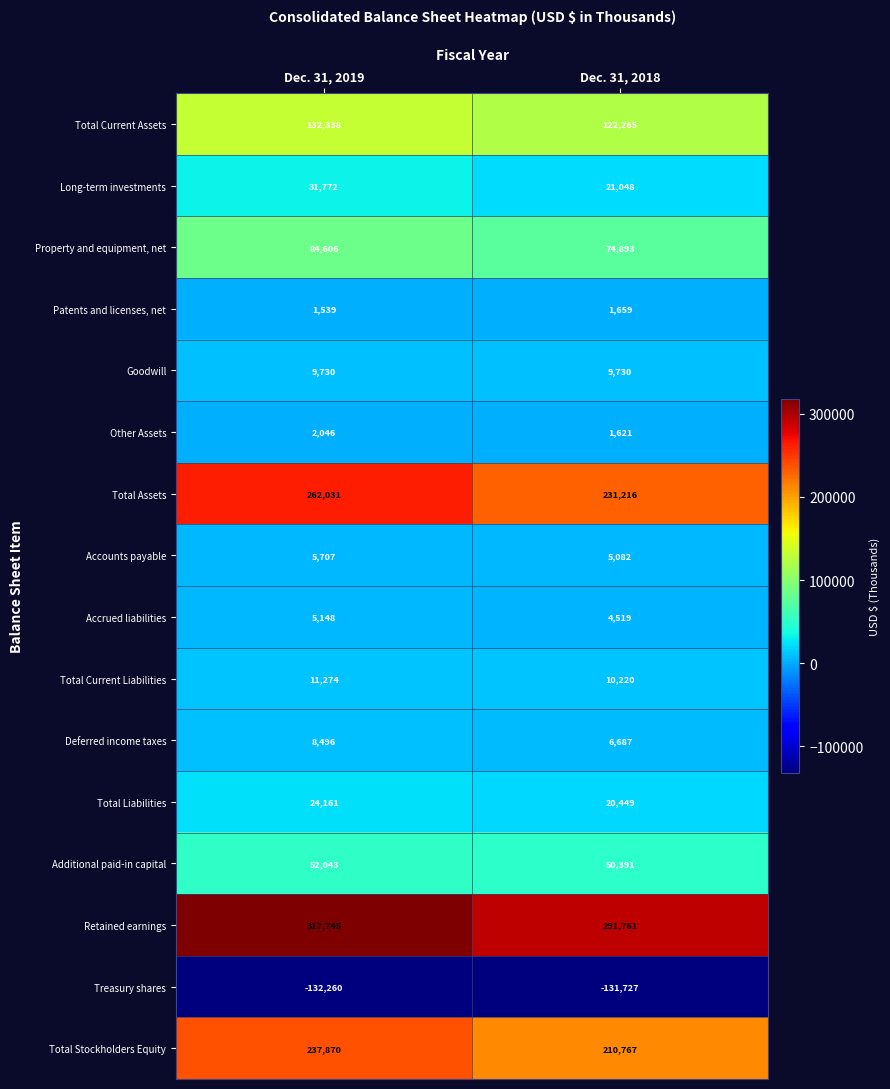

What is the smallest value displayed?

-132260